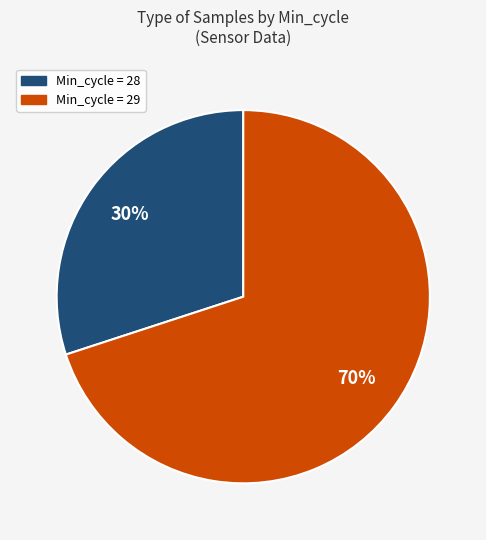

To the nearest percent, what is the difference between the largest and smallest slice percentages?

40%